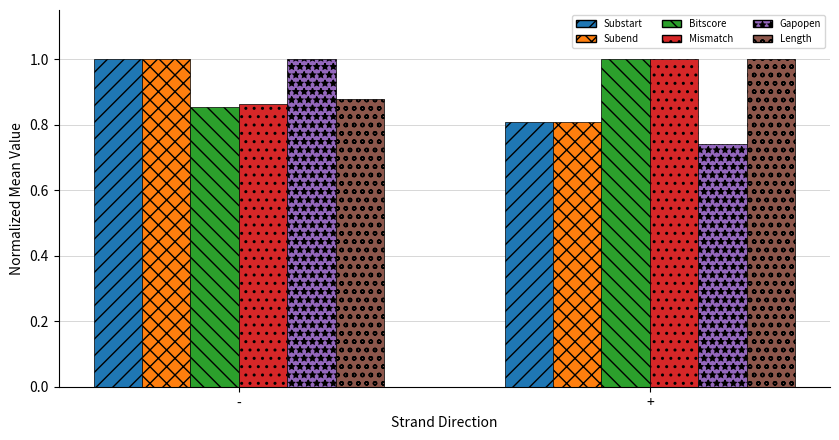

At which label does Mismatch reach its peak?

+